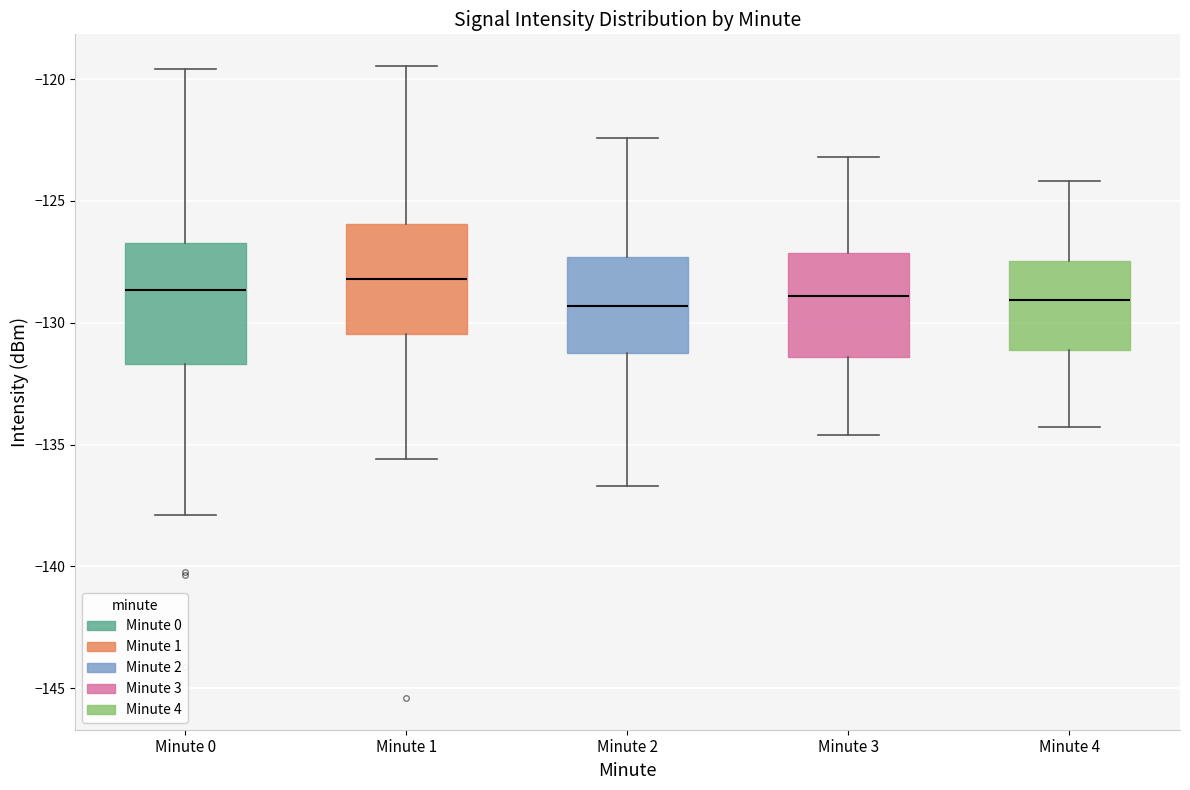

Where does the upper whisker of the box for Minute 3 end on the y-axis? The values are not printed on the chart, so give them approximately, as read against the axis.

-123.0